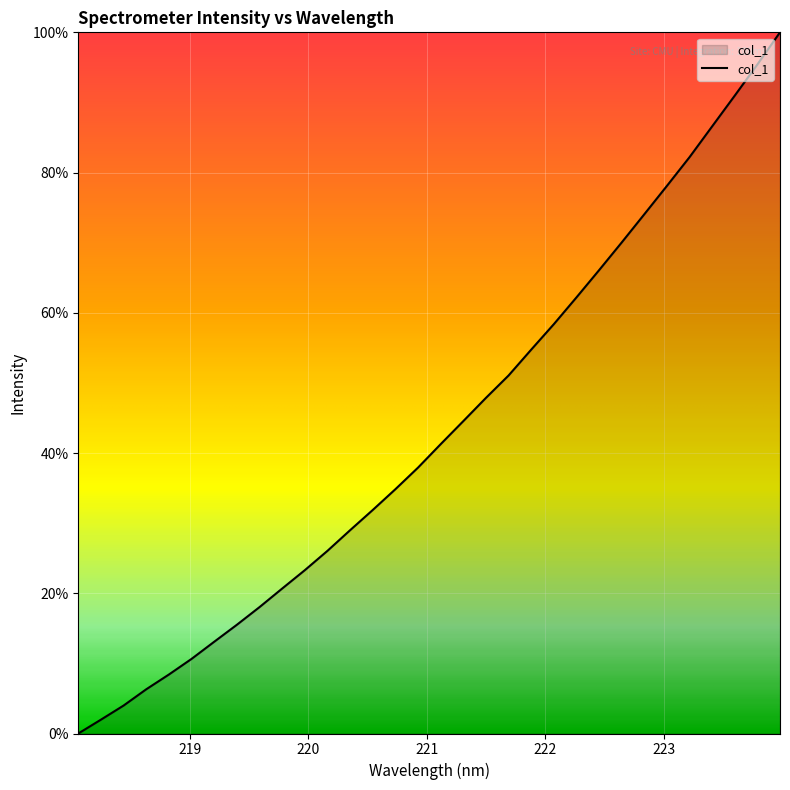

How many lines are shown in the chart?

1